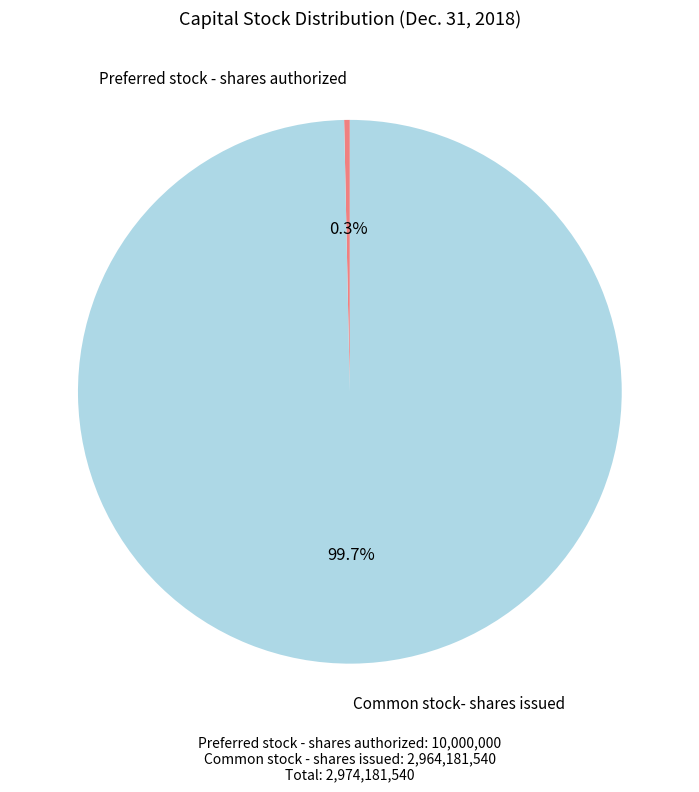

What is the smallest slice in the pie chart?

Preferred stock - shares authorized